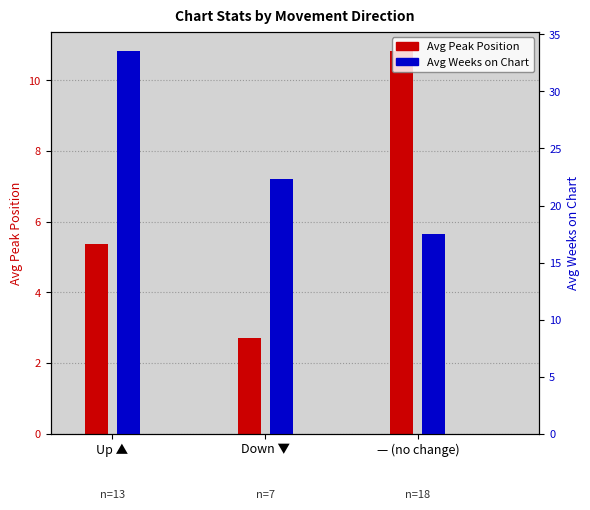

What is the total value across all series at Down ▼?

25.0